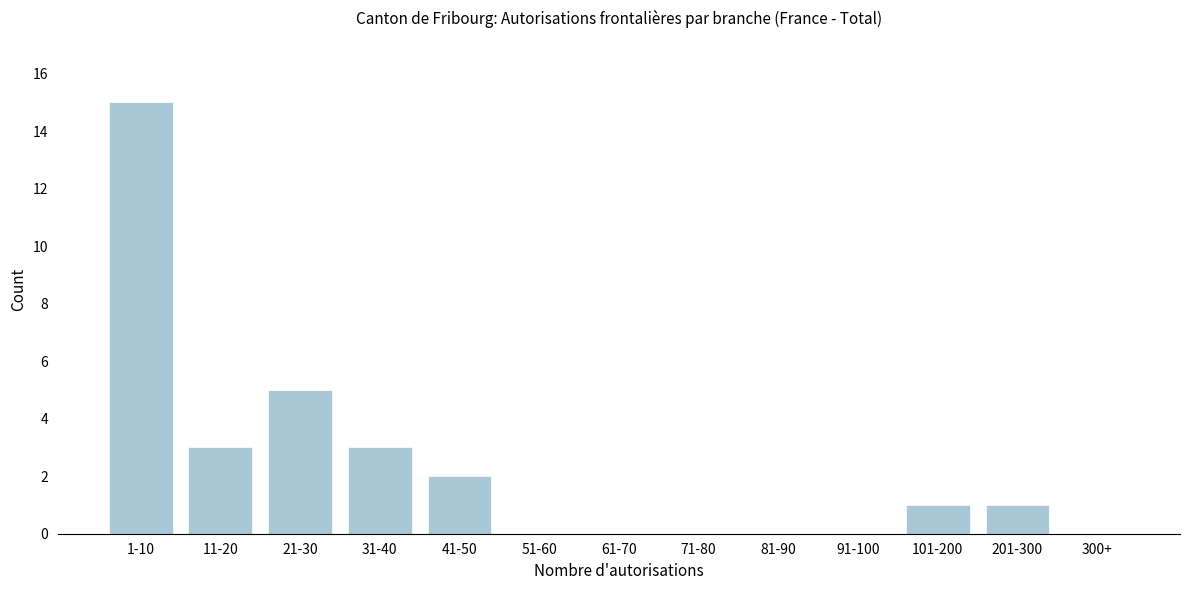

Reading left to right, list all the values displayed in this chart.

1-10=15	11-20=3	21-30=5	31-40=3	41-50=2	51-60=0	61-70=0	71-80=0	81-90=0	91-100=0	101-200=1	201-300=1	300+=0